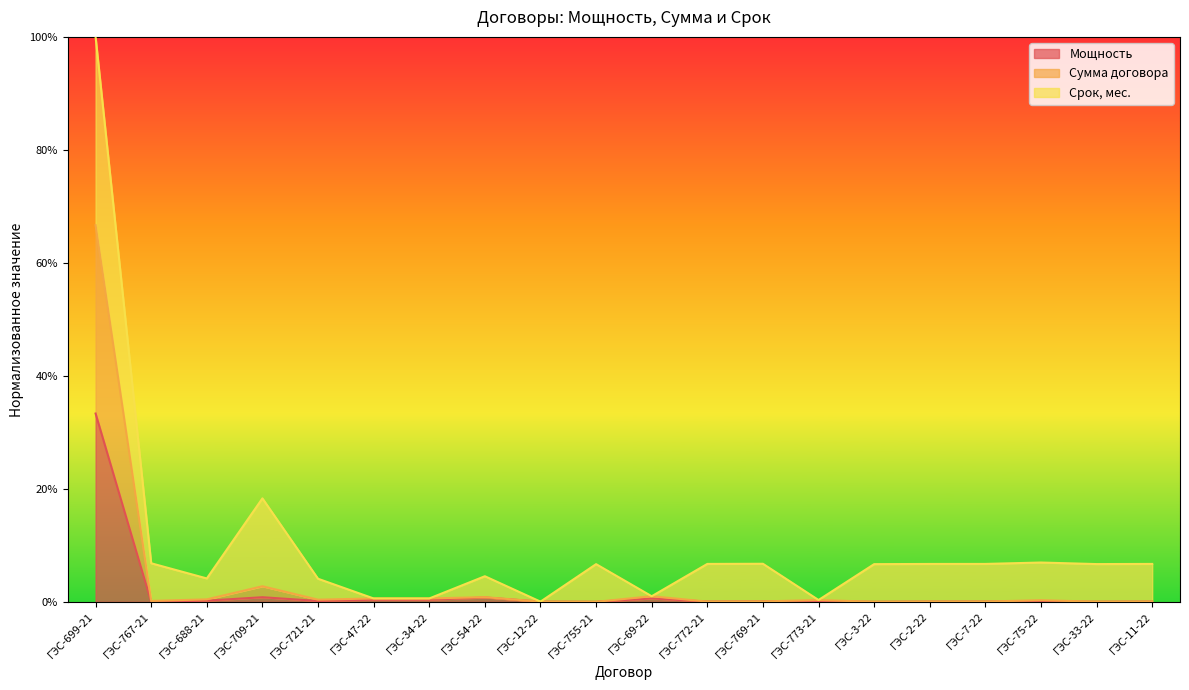

At how many categories does at least one series exceed 63?

1